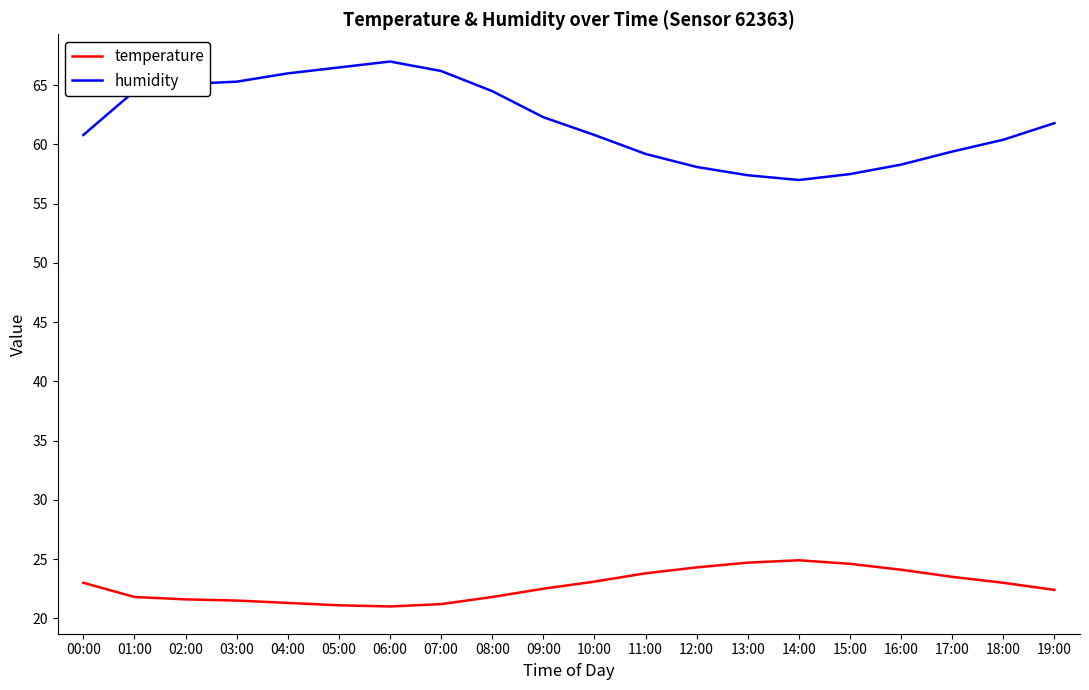

Rank the series at 10:00 from lowest to highest value.

temperature, humidity